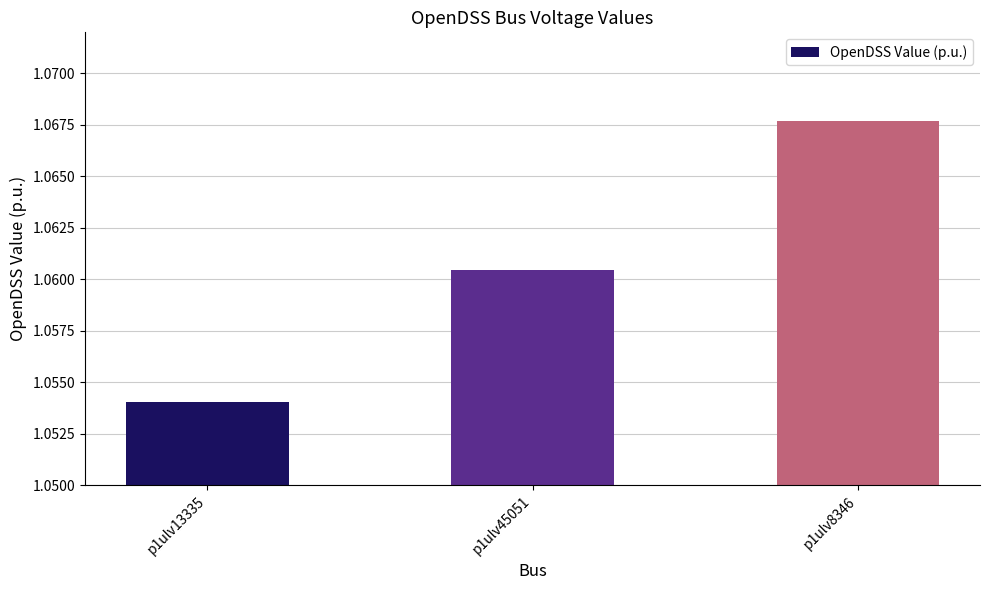

At which label is the value closest to 1?

p1ulv13335